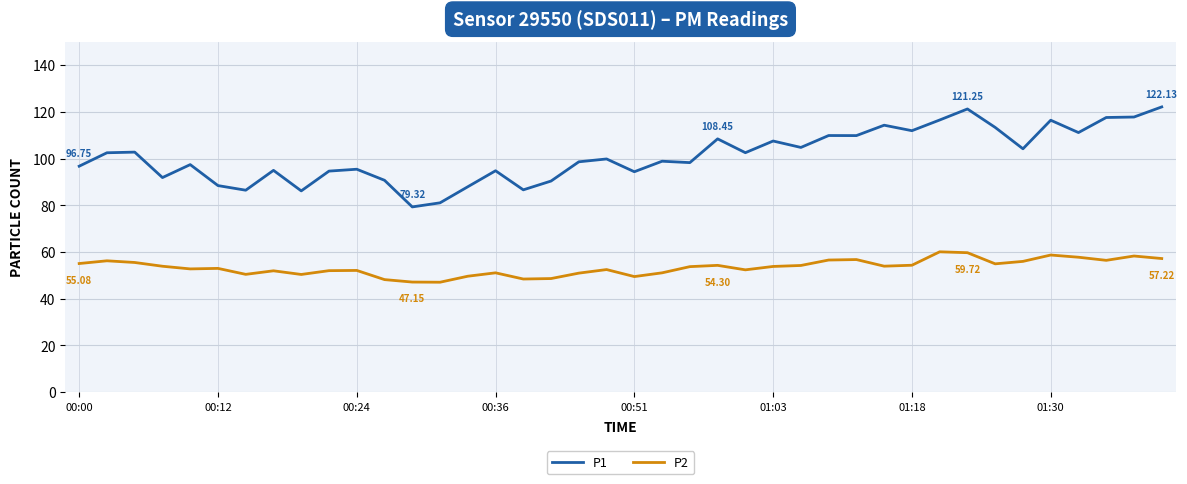

What is the difference between the maximum and minimum values in the P1 series?

42.8